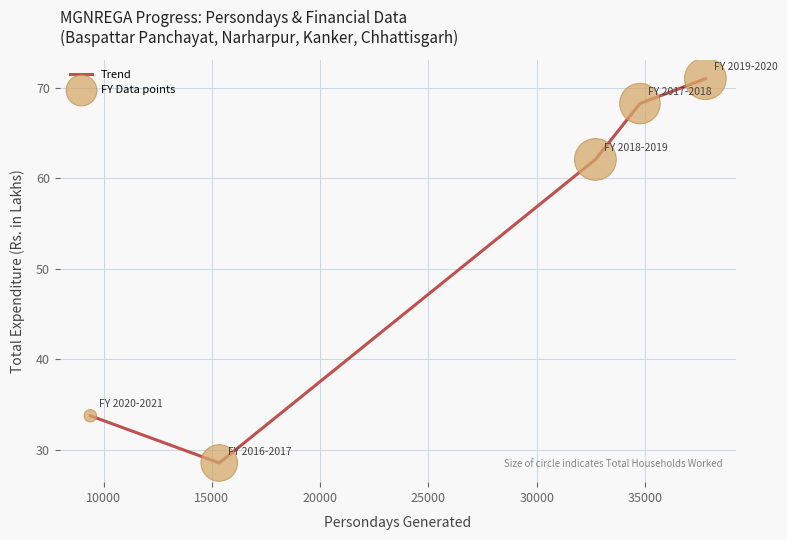

What is the sum of all values?

263.7